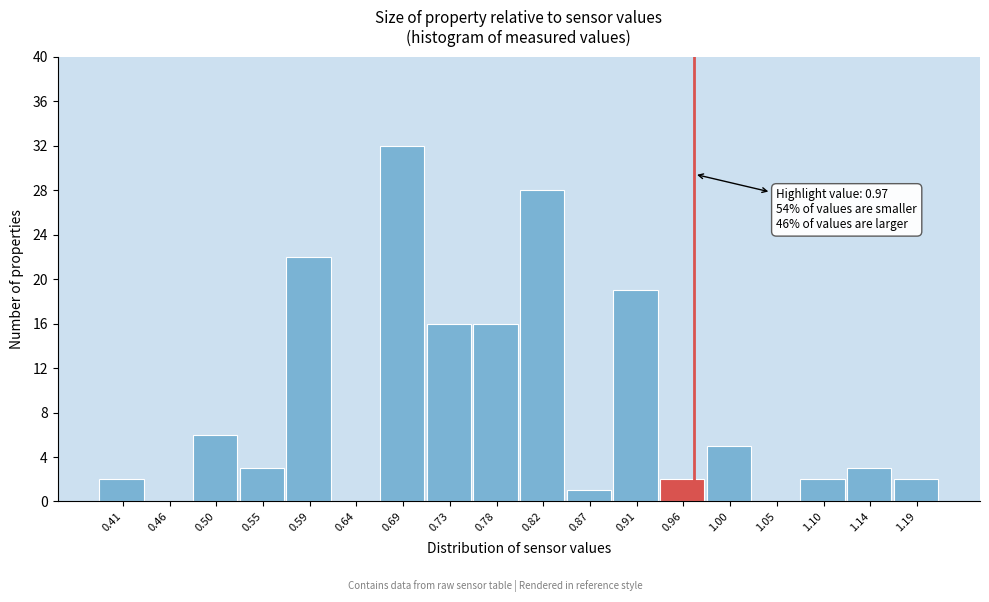

Which range on the x-axis has the tallest bar?

0.665 to 0.710